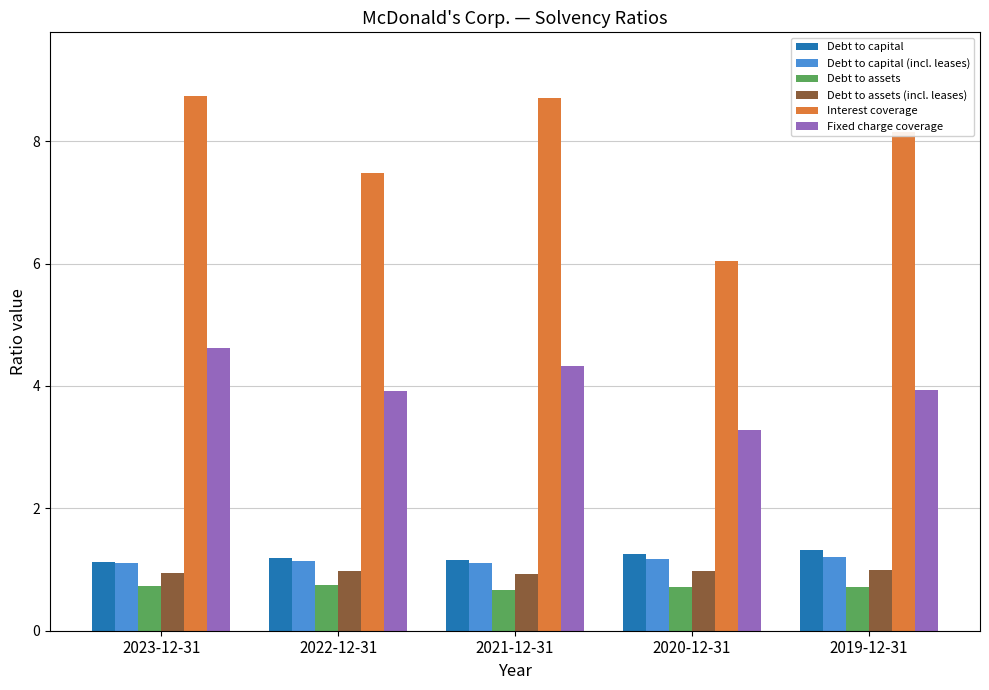

Are the bars grouped side by side (vs. stacked)?

Yes